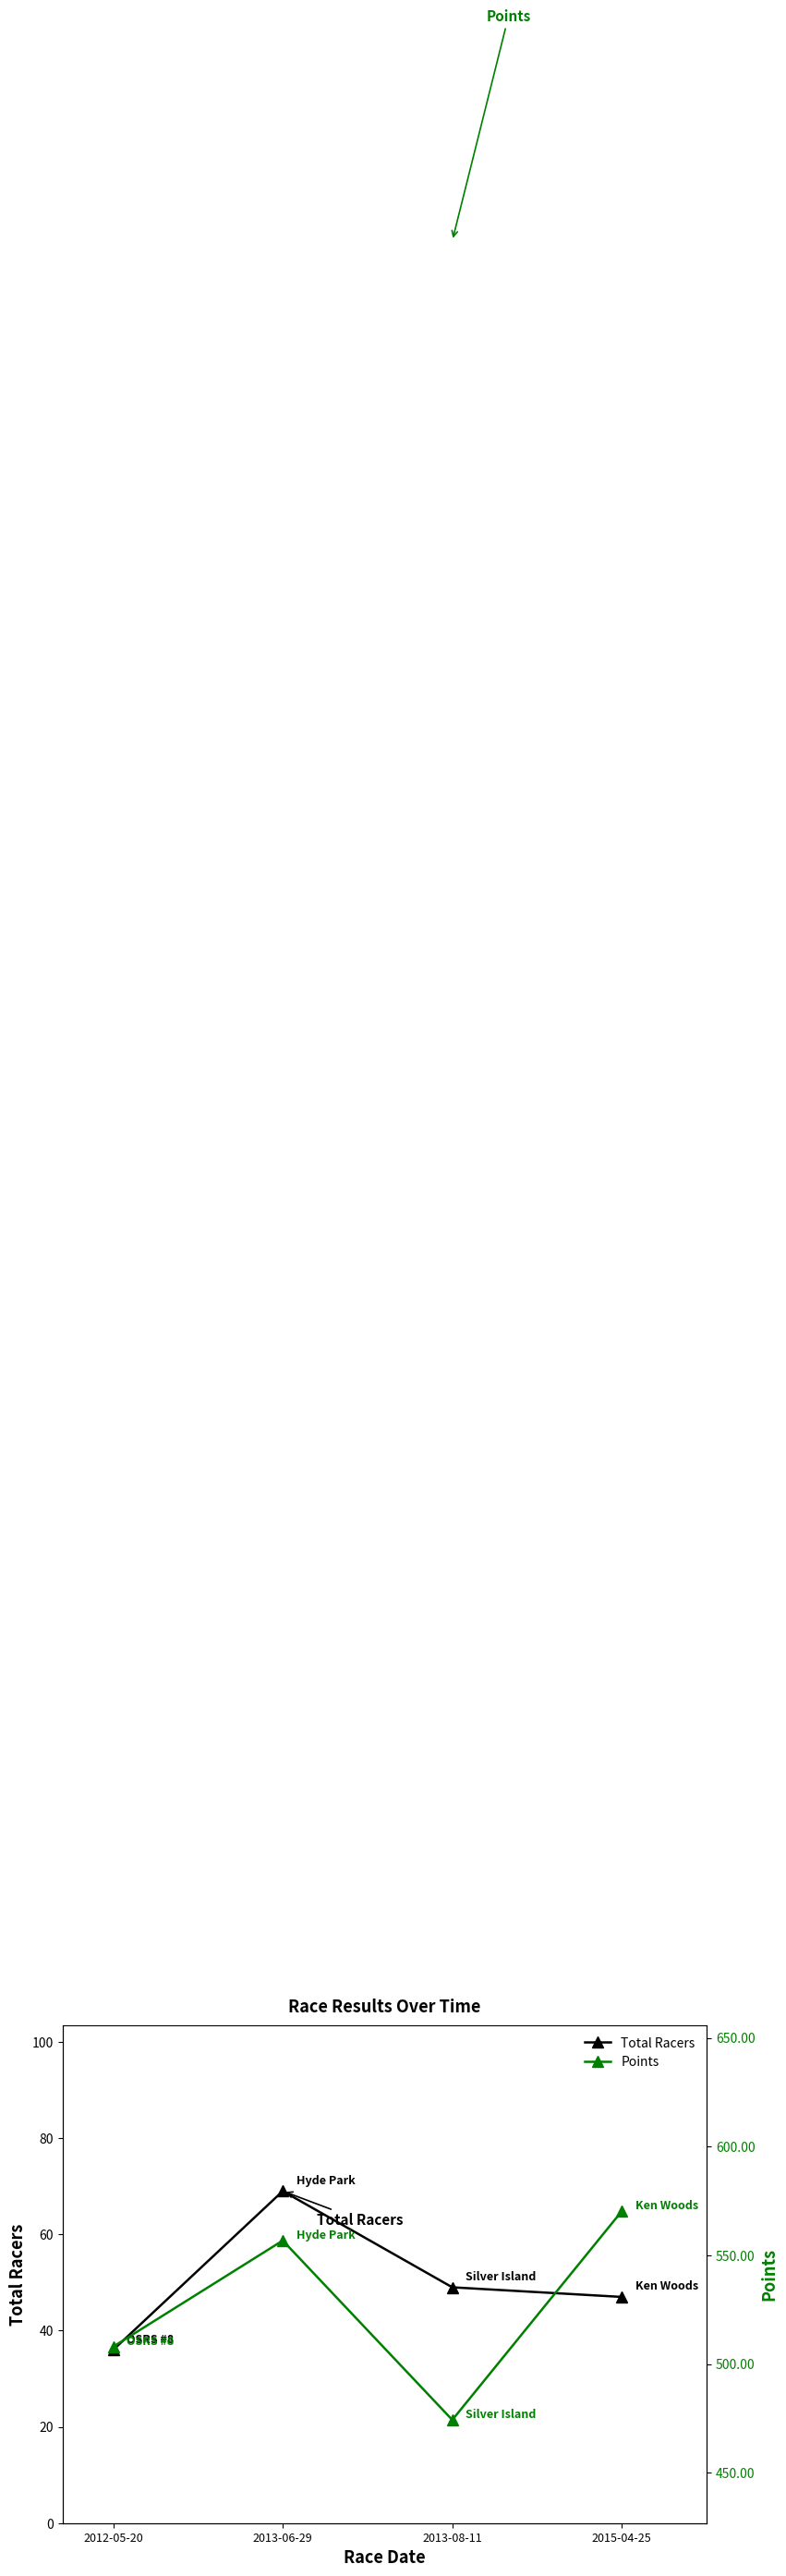

Is it true that Points equals 508.0 at 2012-05-20?

True